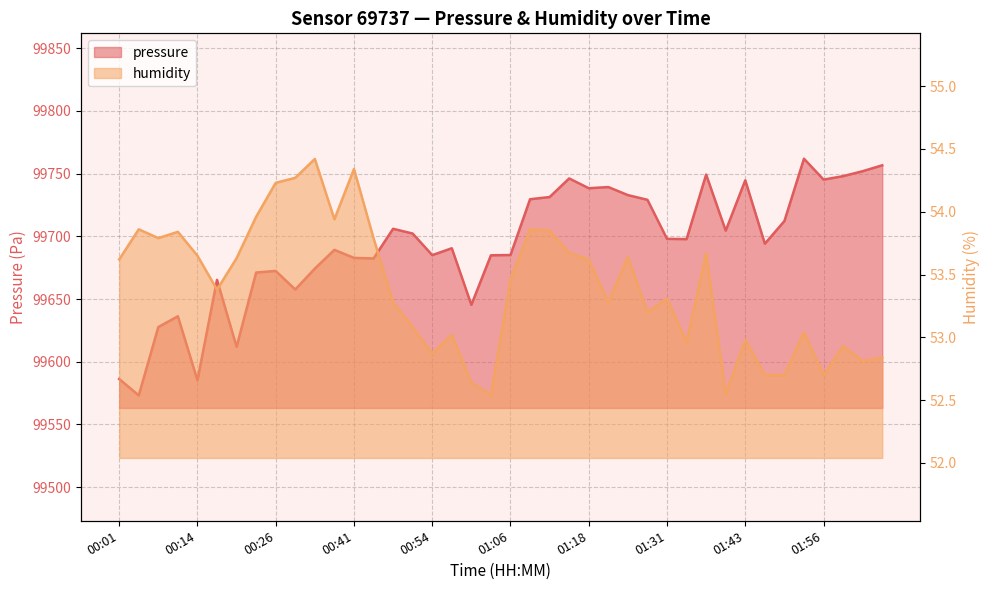

At which category does humidity reach its first local peak?

00:04